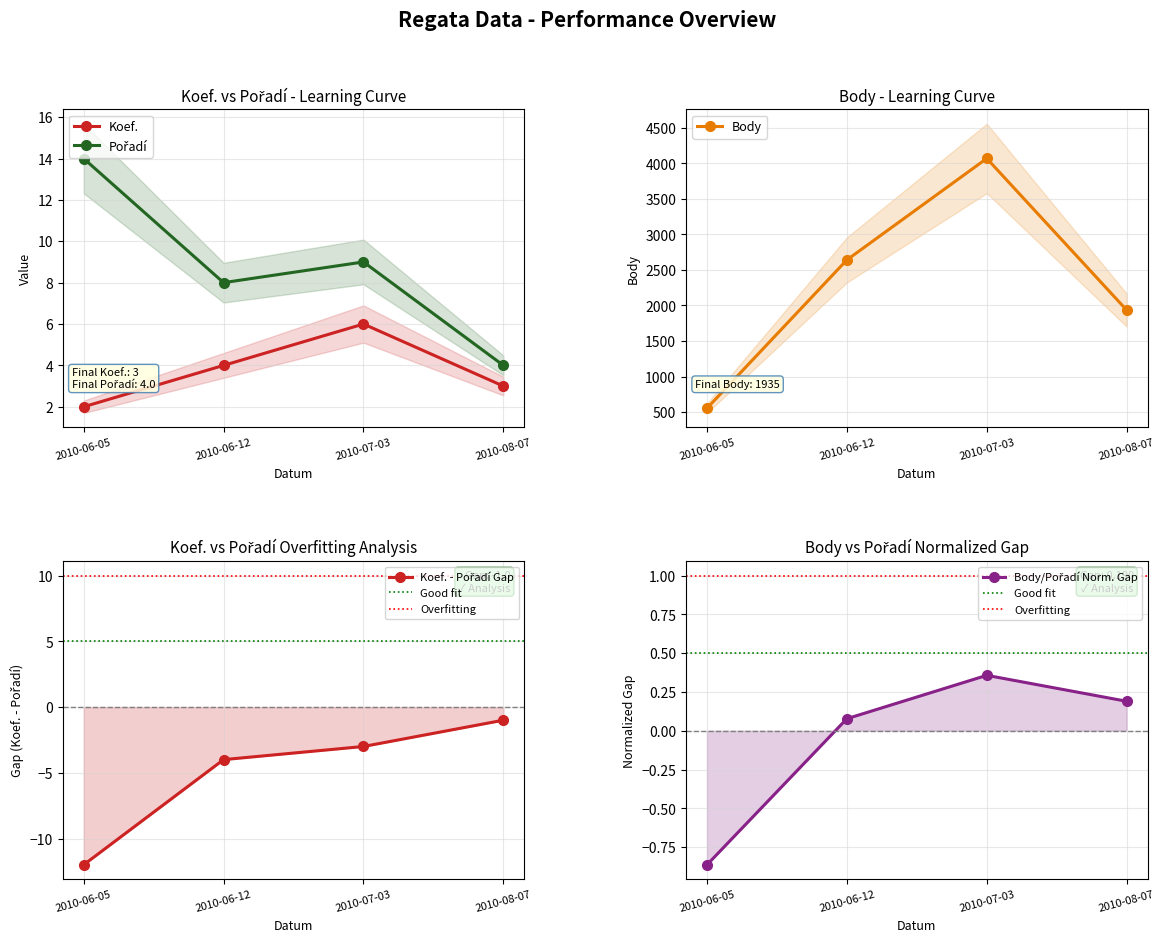

Which series has the largest range (max minus min)?

Body